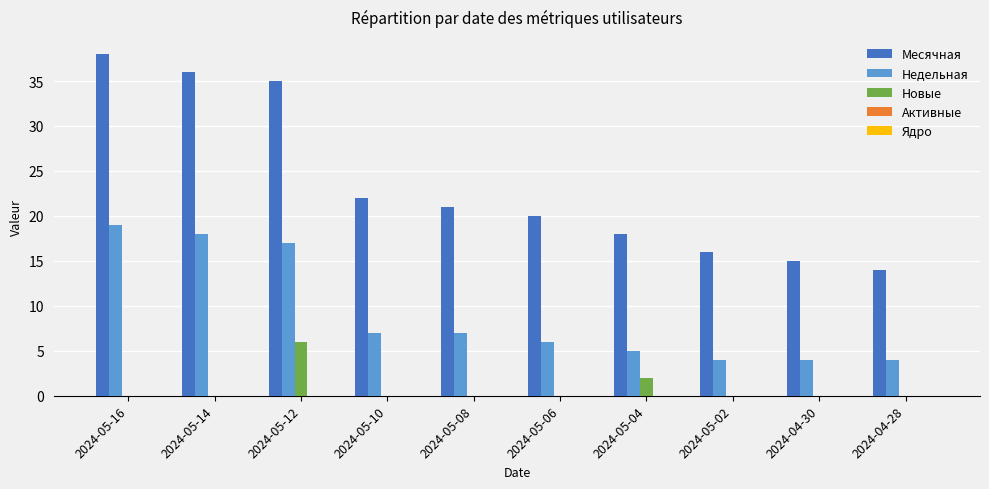

Where is Новые nearest to the value 3?

2024-05-04